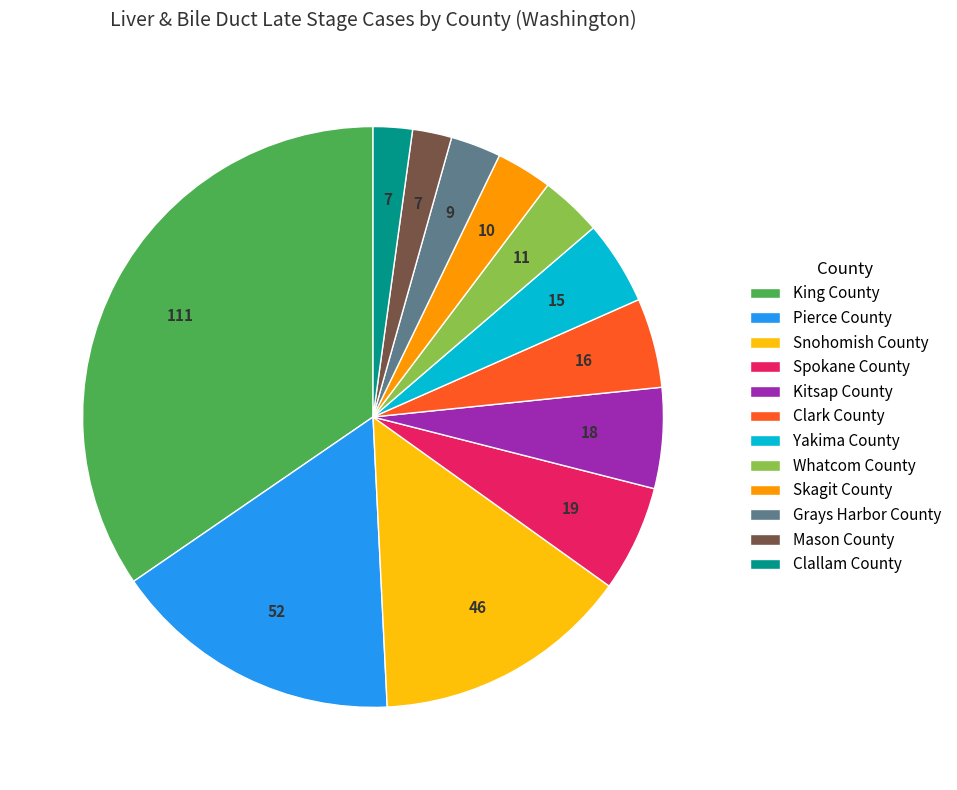

Is it true that Snohomish County is 14% of the pie?

True